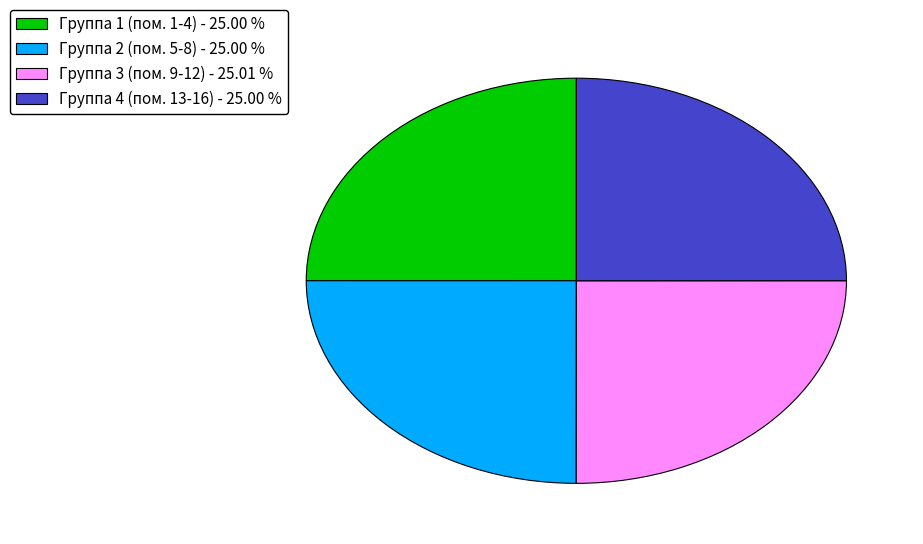

Does Группа 2 (пом. 5-8) - 25.00 % represent more than half of the total?

No